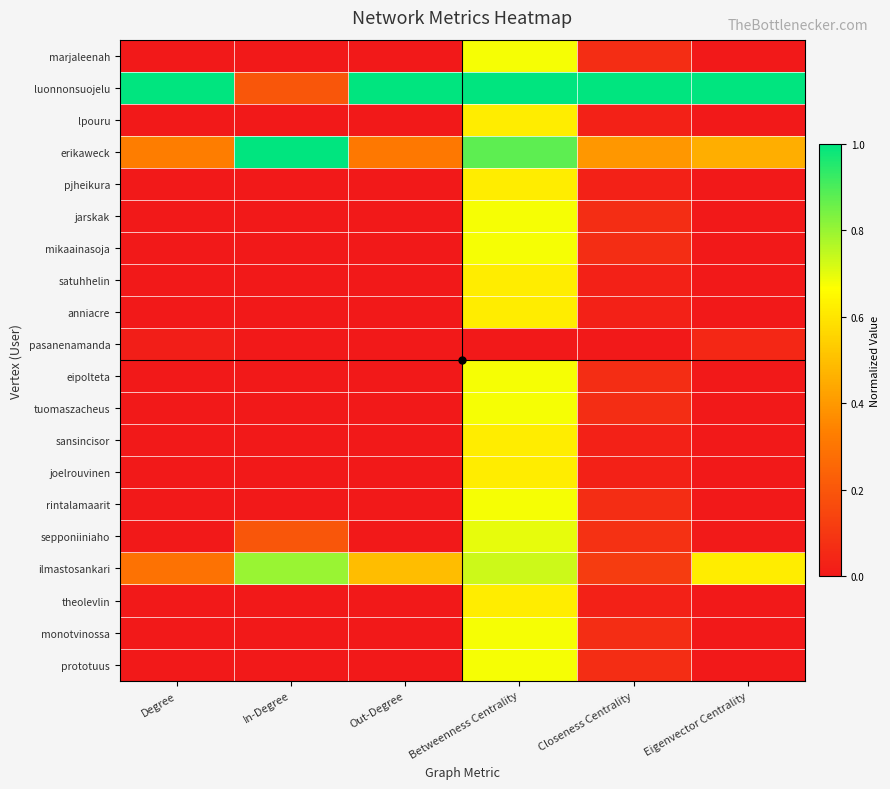

Which label corresponds to the smallest value in the chart?

Degree